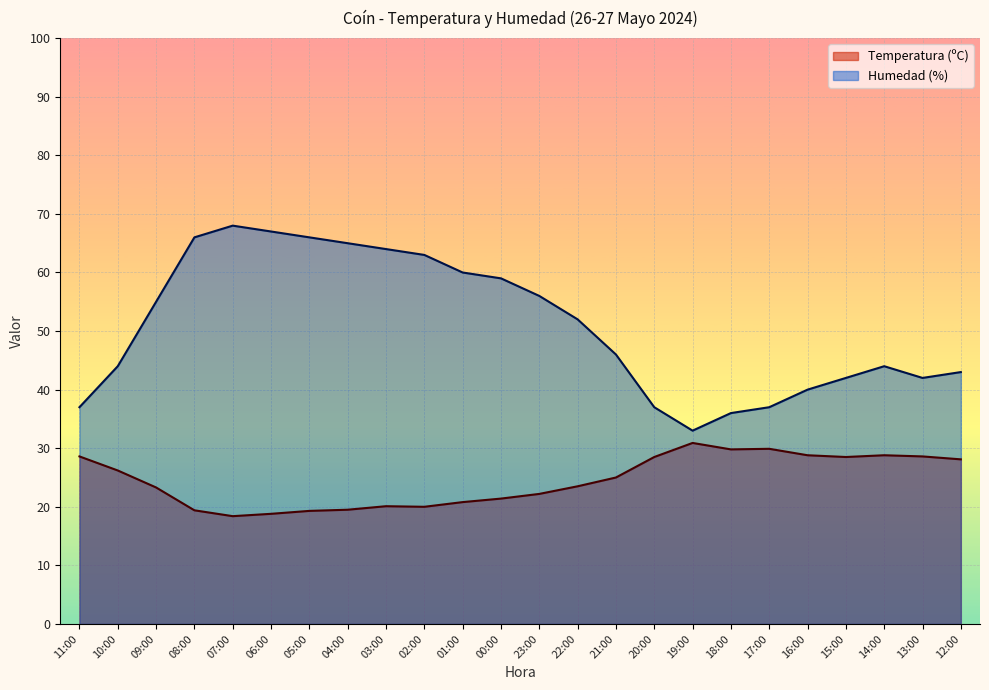

List the series in order of their overall mean, highest first.

Humedad (%), Temperatura (ºC)